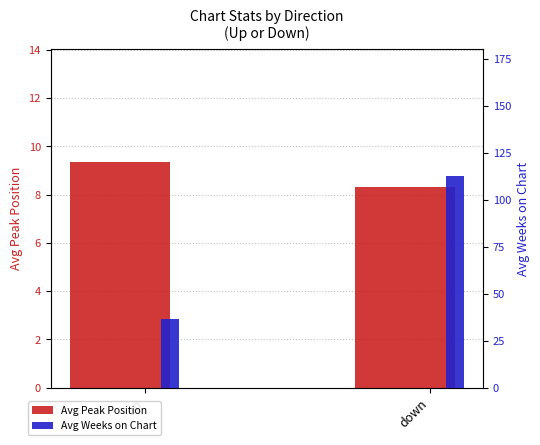

True or false: Avg Peak Position has a value of 14.8 at up.

False